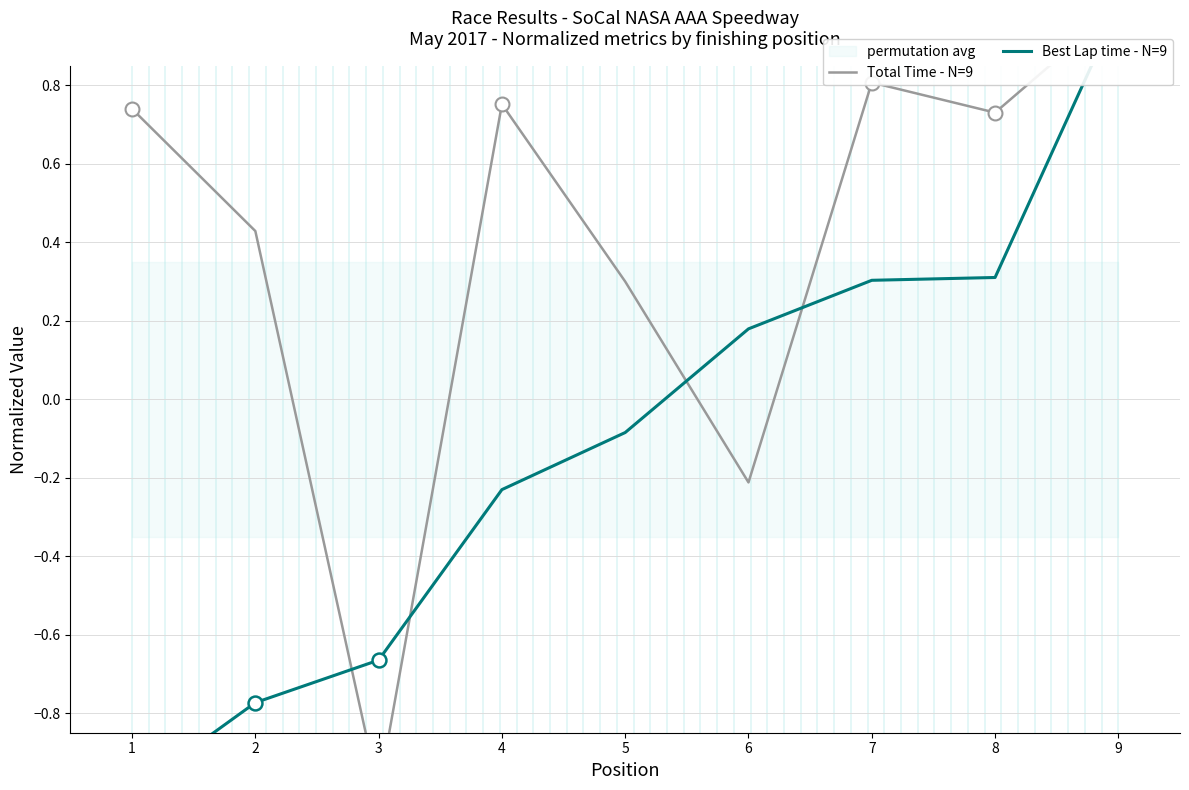

At how many categories does at least one series exceed 0?

8